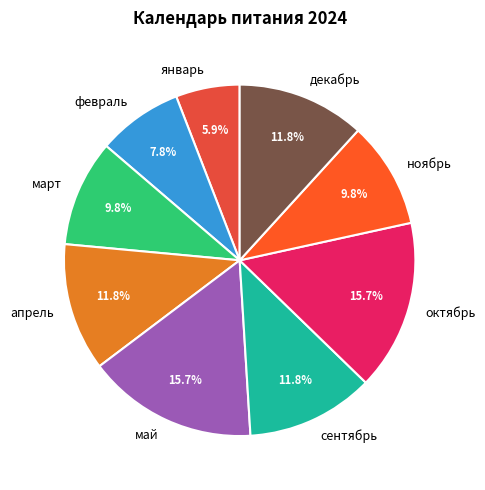

Combined, do май and январь account for over 50%?

No